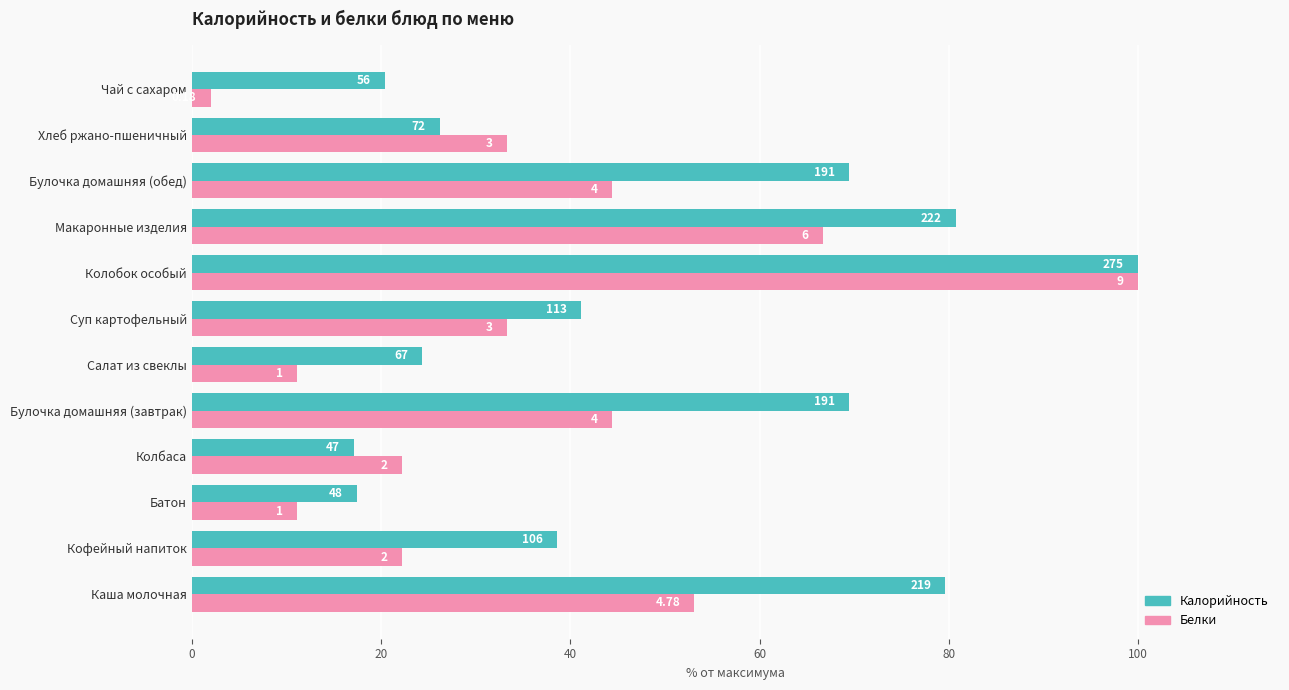

What is the value of the Калорийность bar at the 4th from the left?

17.1